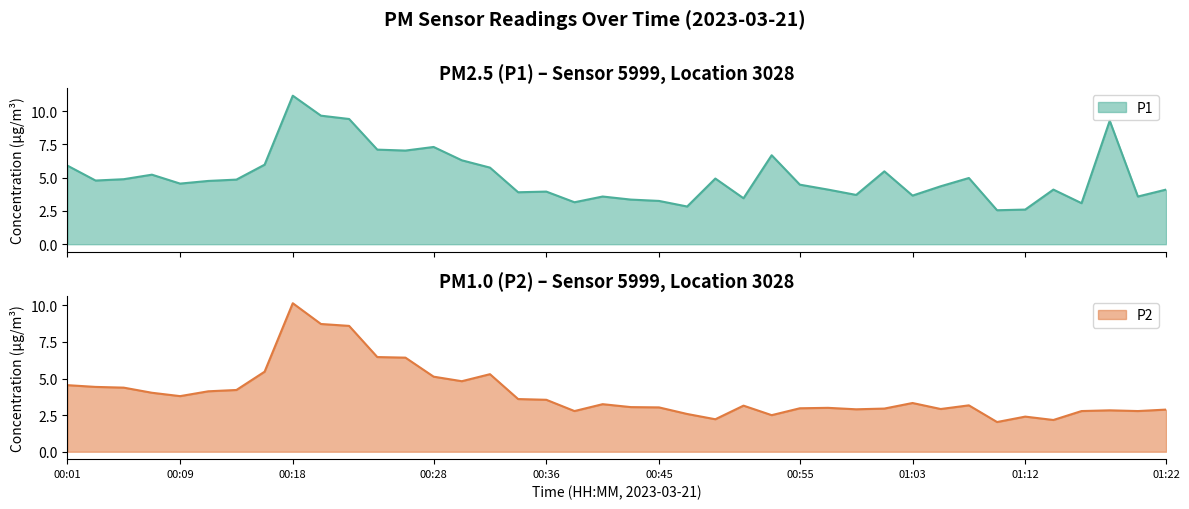

What is the sum of all P1 values?

203.6